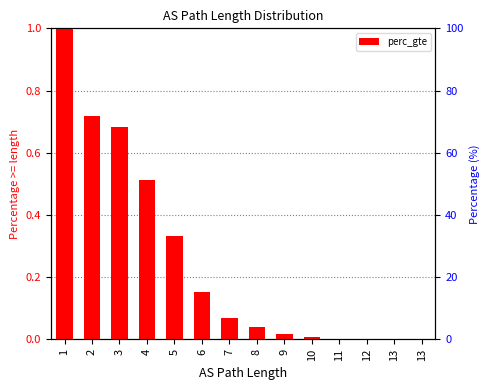

Which label corresponds to the smallest value in the chart?

13